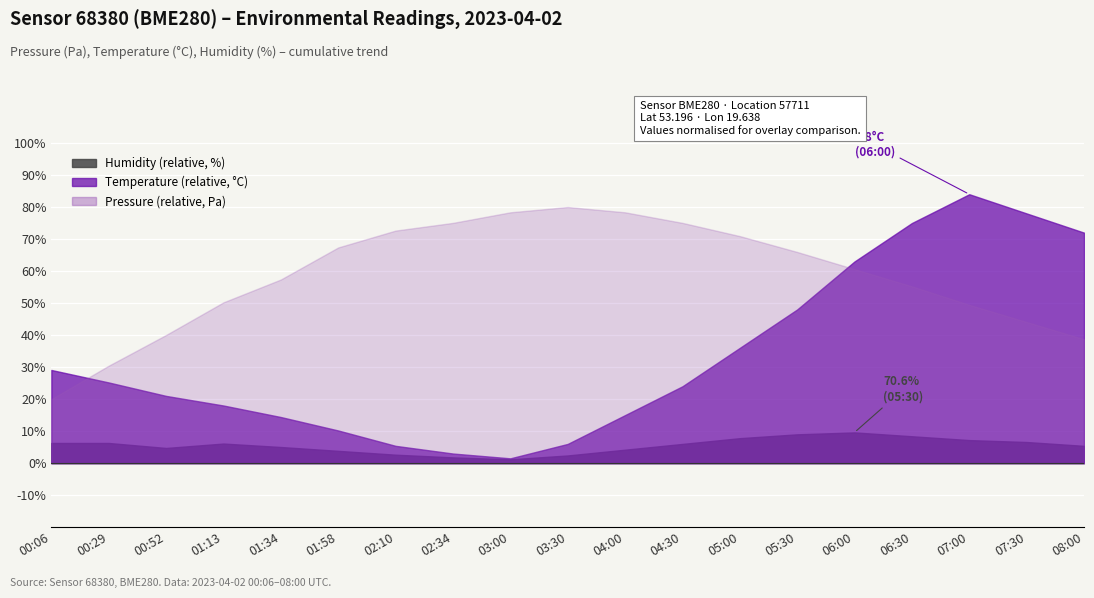

Which series has the largest total across all categories?

Humidity